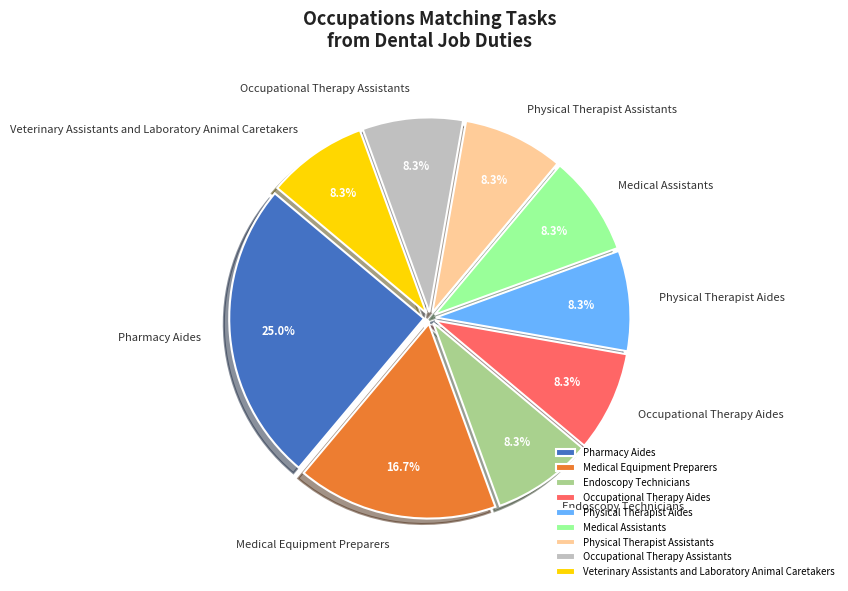

Count the number of slices in the pie.

9